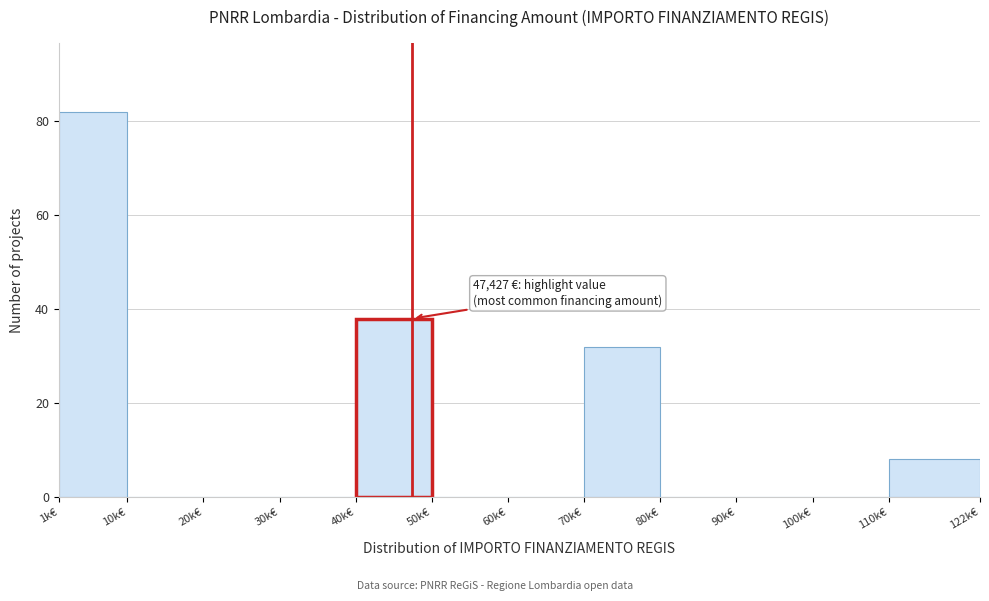

Reading left to right, what are all the values shown in this chart?

1k€=82	10k€=0	20k€=0	30k€=0	40k€=38	50k€=0	60k€=0	70k€=32	80k€=0	90k€=0	100k€=0	110k€=8